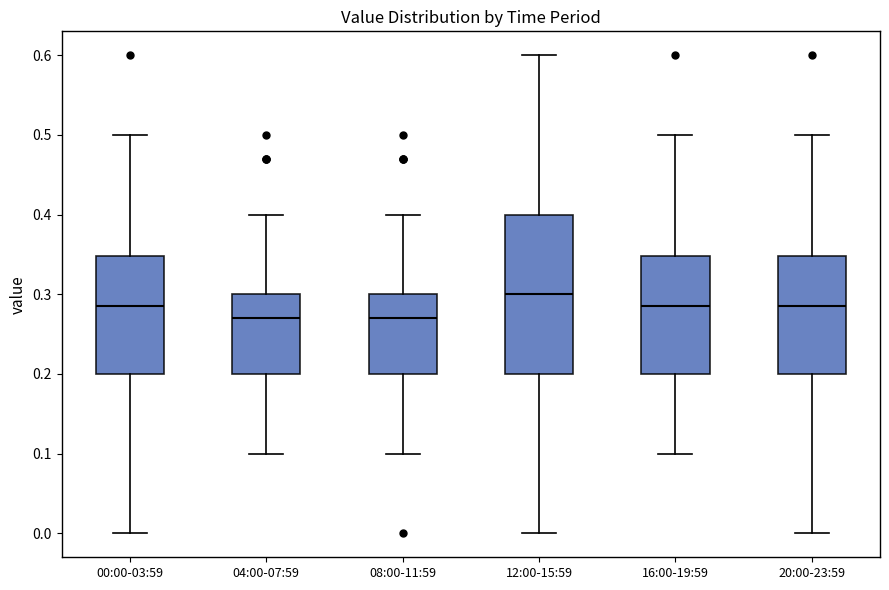

Comparing the boxes themselves (not the whiskers), which one is the tallest?

12:00-15:59